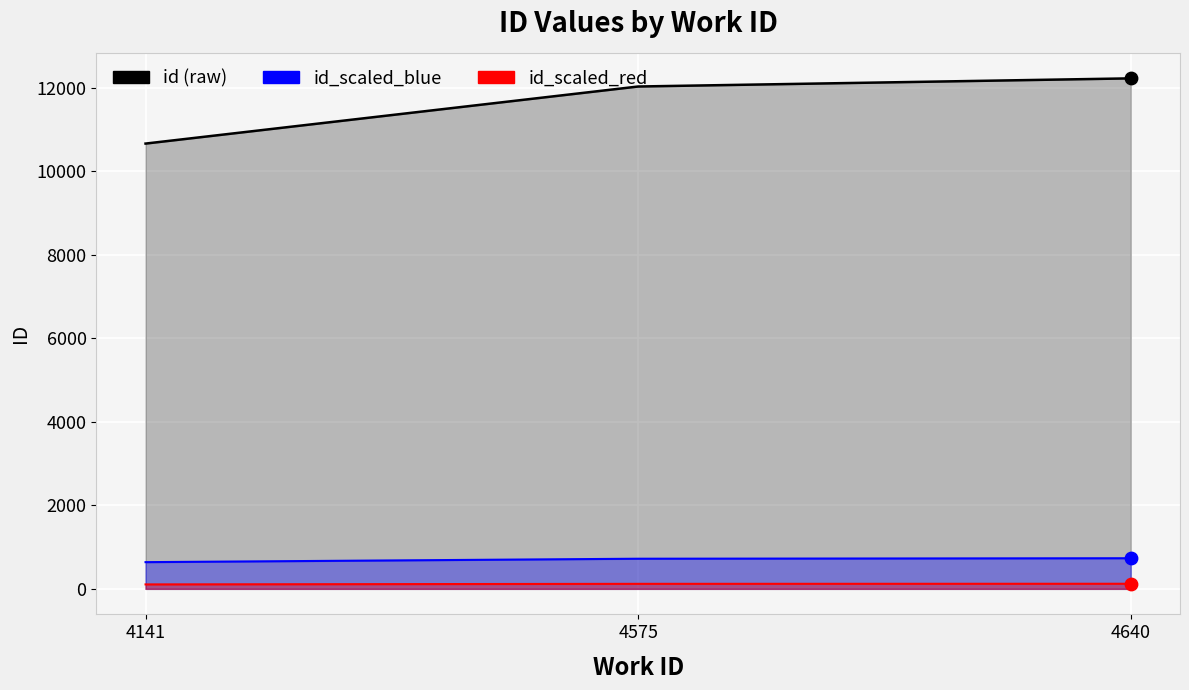

Which series has the largest Y range (max minus min)?

id